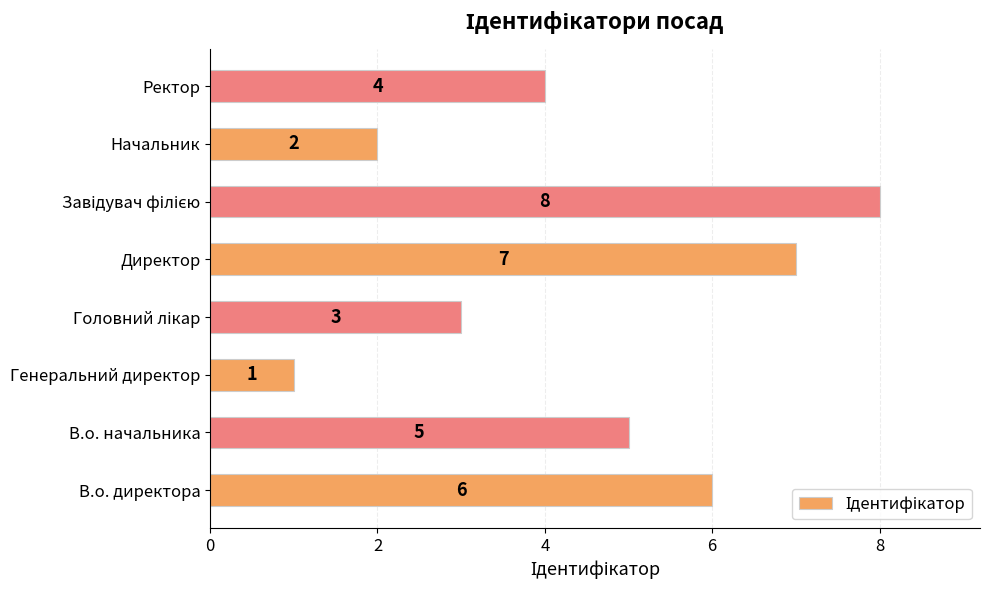

Read the value at В.о. директора.

6